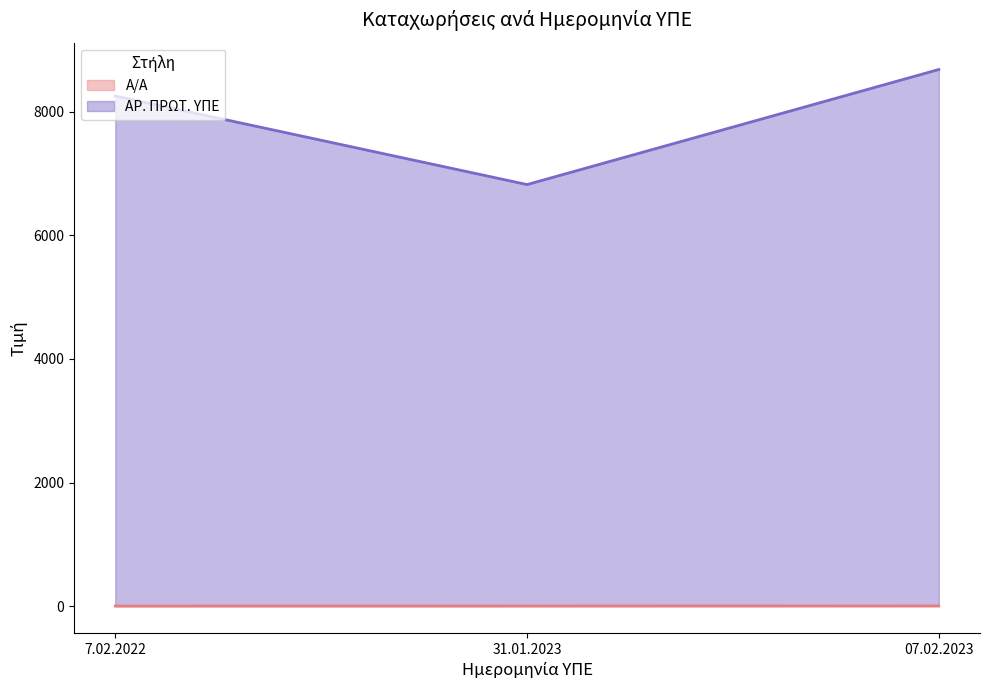

What is the label of the 2nd point from the right?

31.01.2023